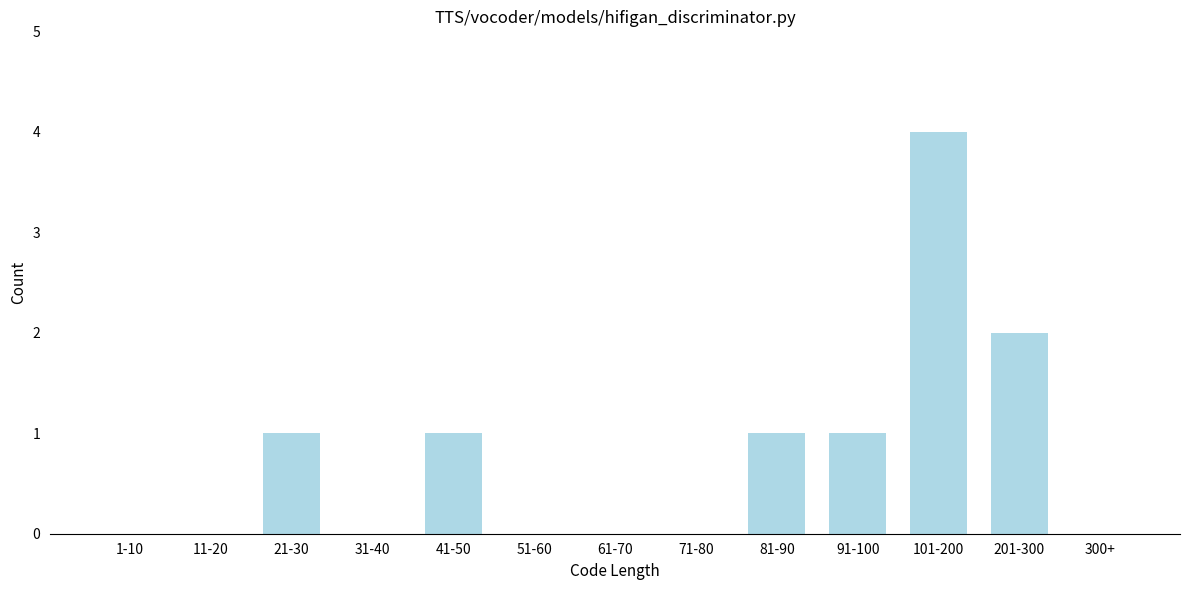

Reading left to right, extract all data points from this chart.

1-10=0	11-20=0	21-30=1	31-40=0	41-50=1	51-60=0	61-70=0	71-80=0	81-90=1	91-100=1	101-200=4	201-300=2	300+=0